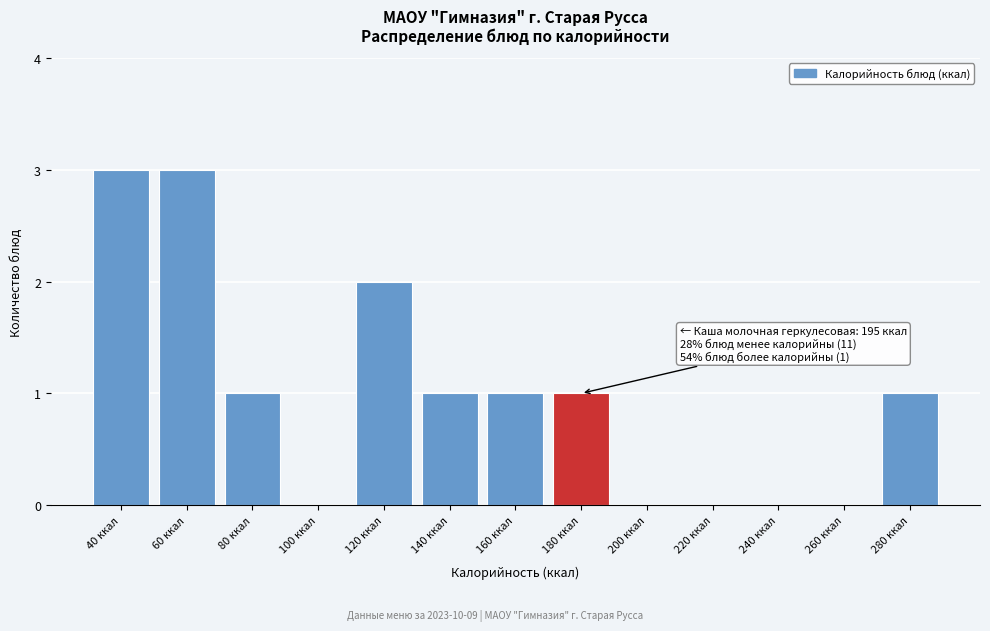

Reading left to right, extract all data points from this chart.

40 ккал=3	60 ккал=3	80 ккал=1	100 ккал=0	120 ккал=2	140 ккал=1	160 ккал=1	180 ккал=1	200 ккал=0	220 ккал=0	240 ккал=0	260 ккал=0	280 ккал=1